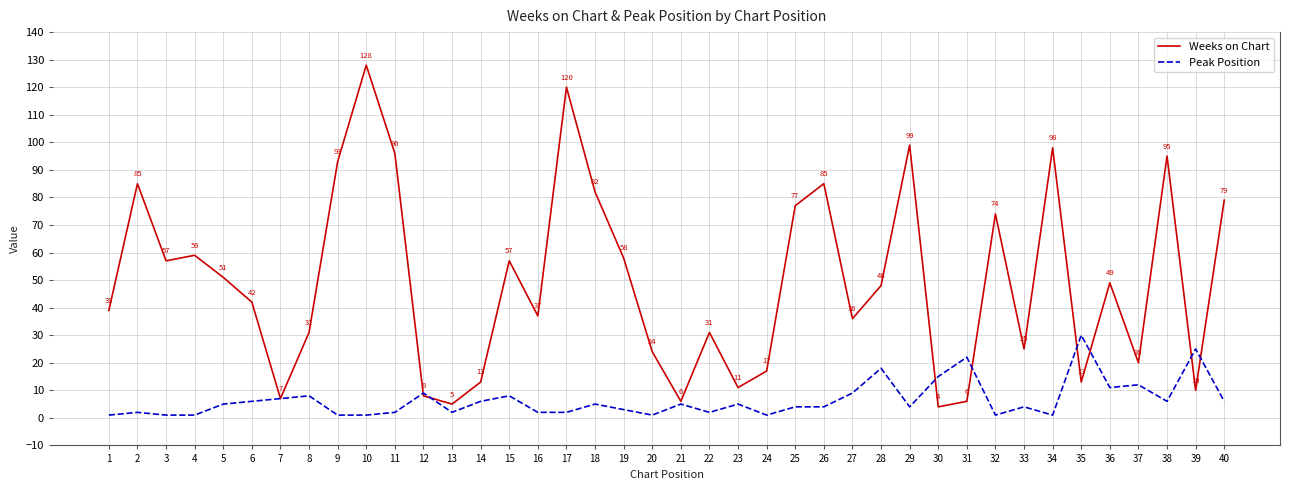

Which series has the largest total across all categories?

Weeks on Chart